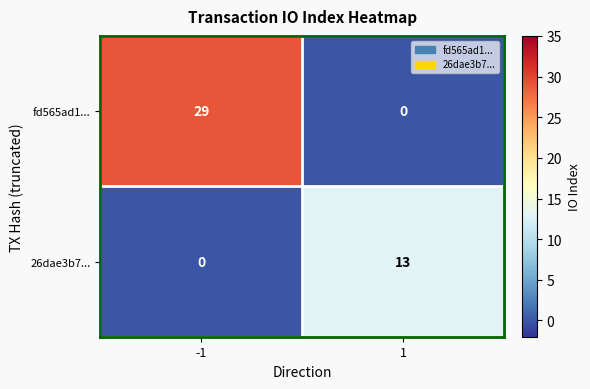

At how many categories does at least one series exceed 27?

1